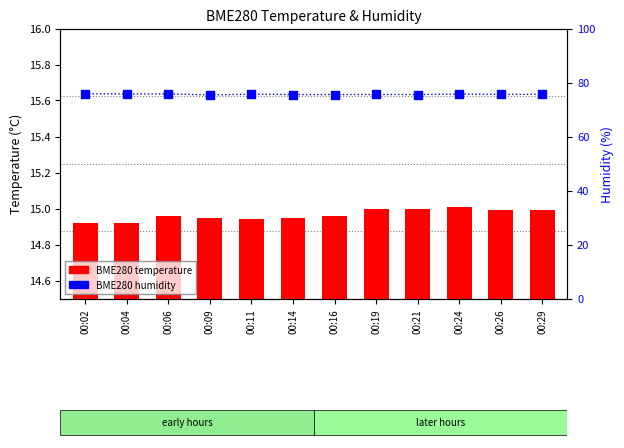

At which category is the sum across all series the highest?

00:02